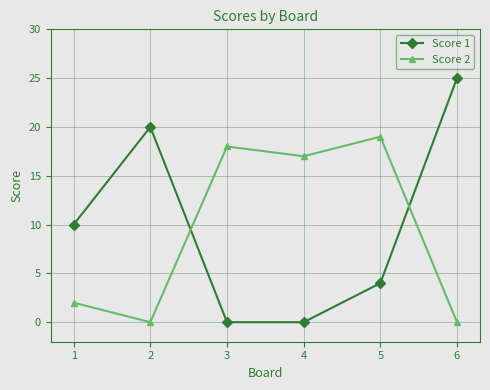

What are all the series names shown in the legend?

Score 1, Score 2